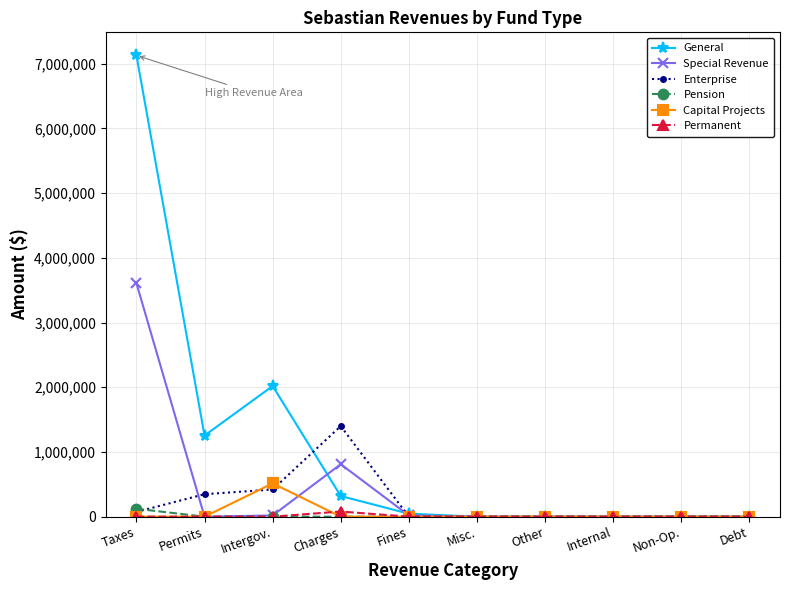

What is the highest value of the Permanent series?

79550